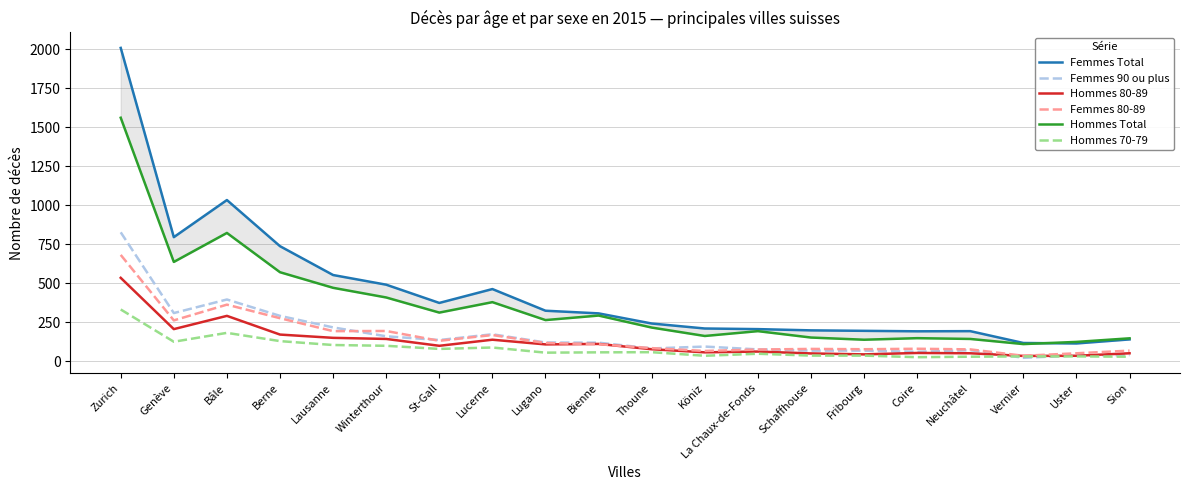

What is the total value across all series at Sion?

474